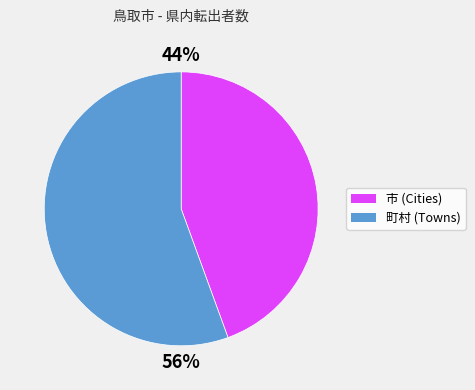

To the nearest percent, what is the average slice percentage?

50%